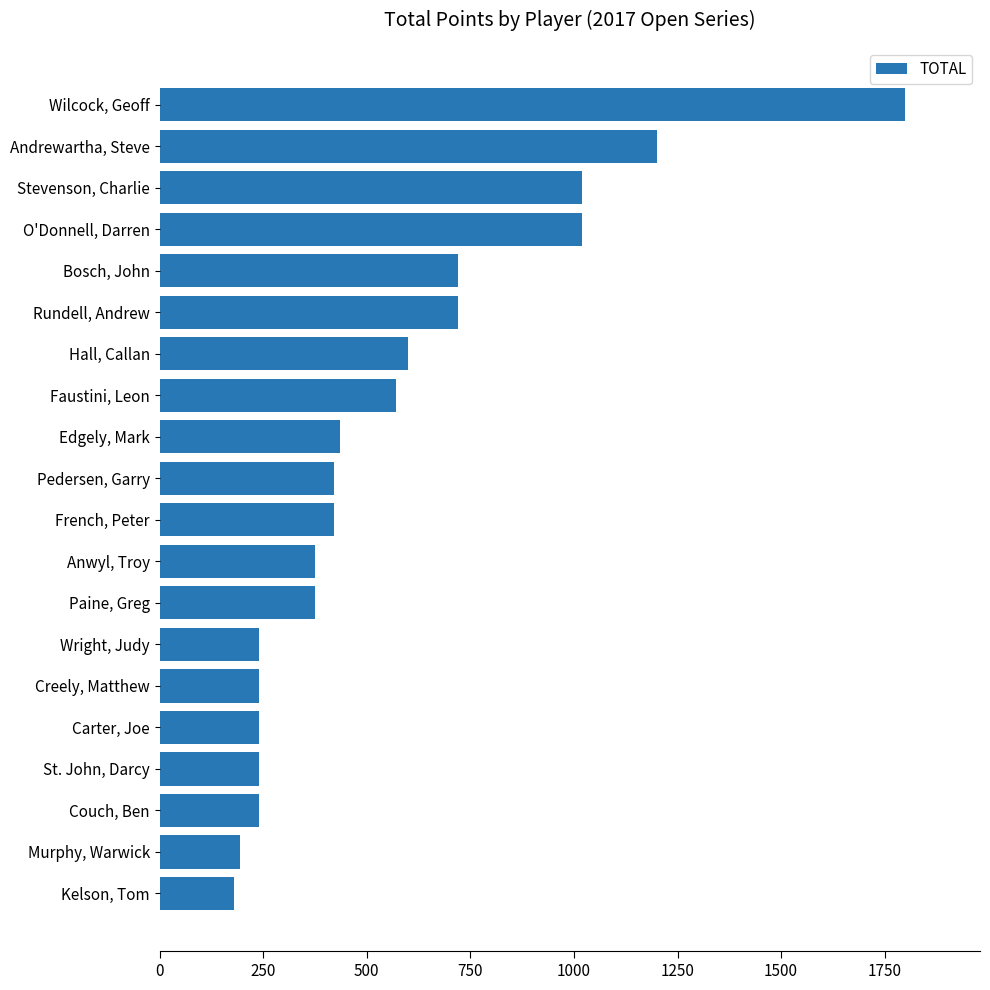

What is the maximum value shown in the chart?

1800